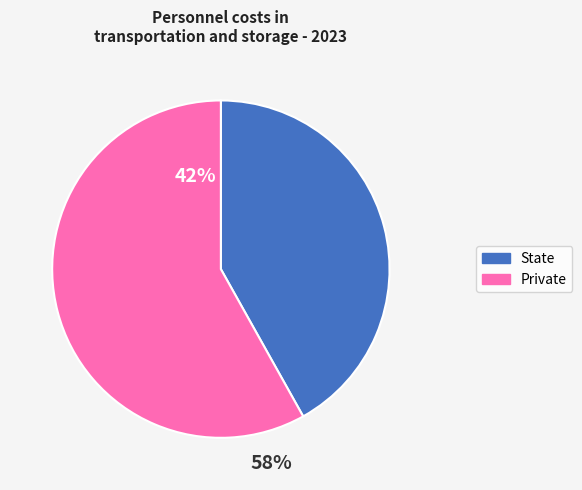

What is the smallest slice in the pie chart?

State